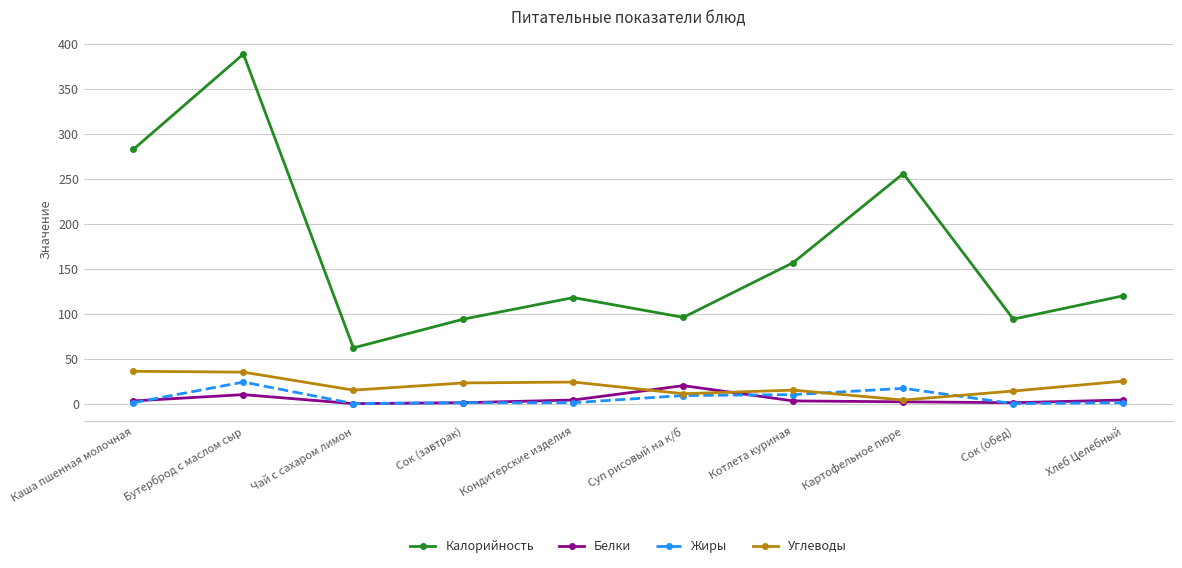

Where is Белки nearest to the value 10?

Бутерброд с маслом сыр